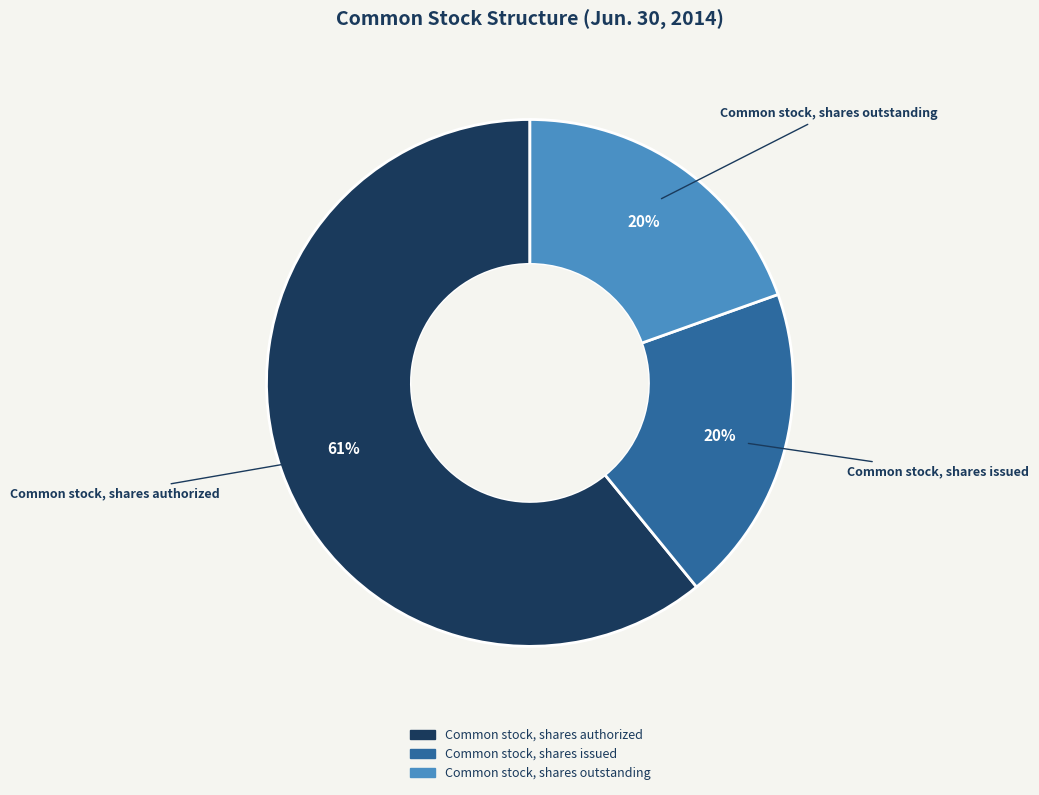

Combined, do Common stock, shares authorized and Common stock, shares issued account for over 50%?

Yes